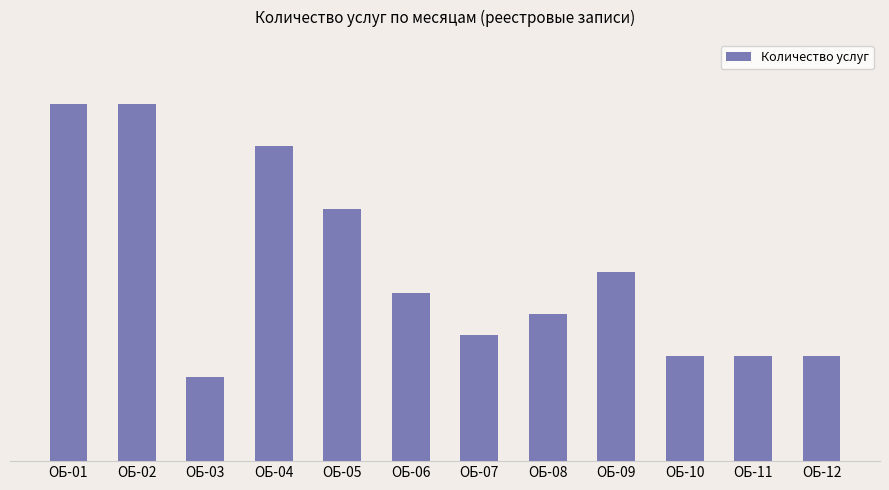

Which label corresponds to the smallest value in the chart?

ОБ-03